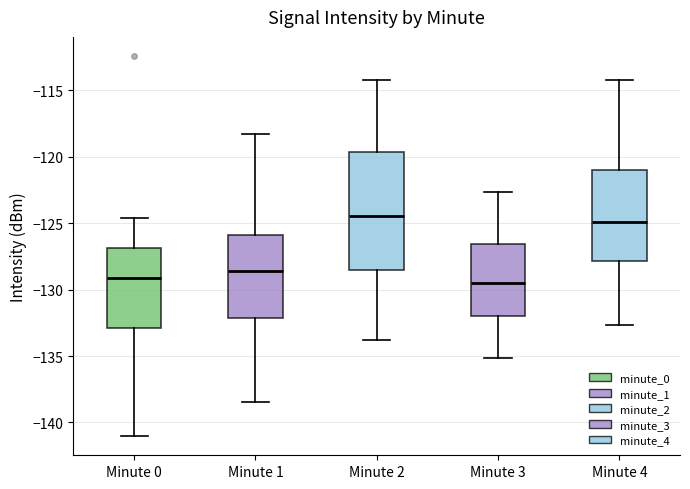

Comparing the boxes themselves (not the whiskers), which one is the tallest?

Minute 2